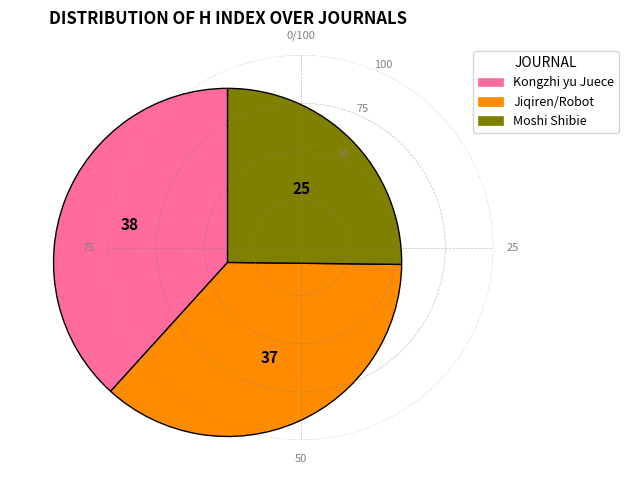

Does any single category account for the majority?

No